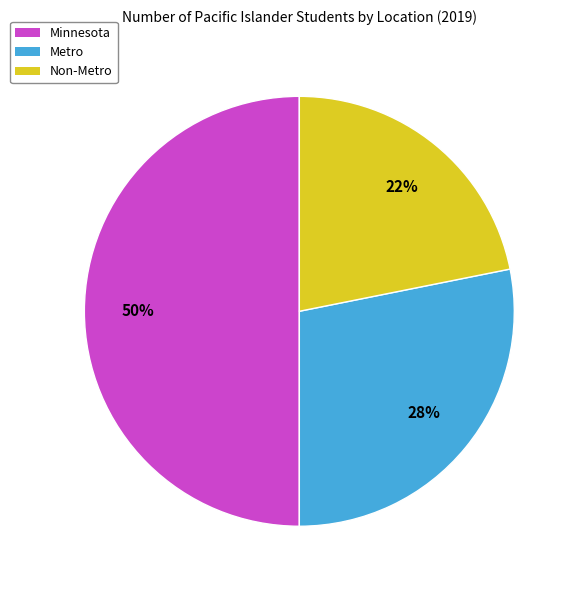

Is it true that Minnesota is 50% of the pie?

True